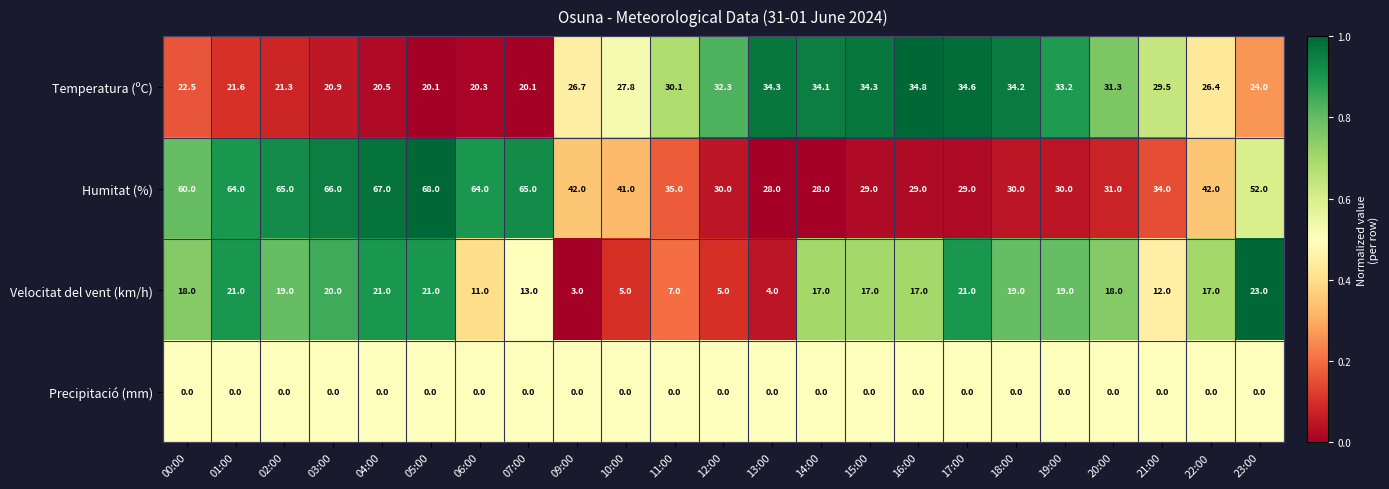

True or false: Velocitat del vent (km/h) has a value of 17.0 at 16:00.

True